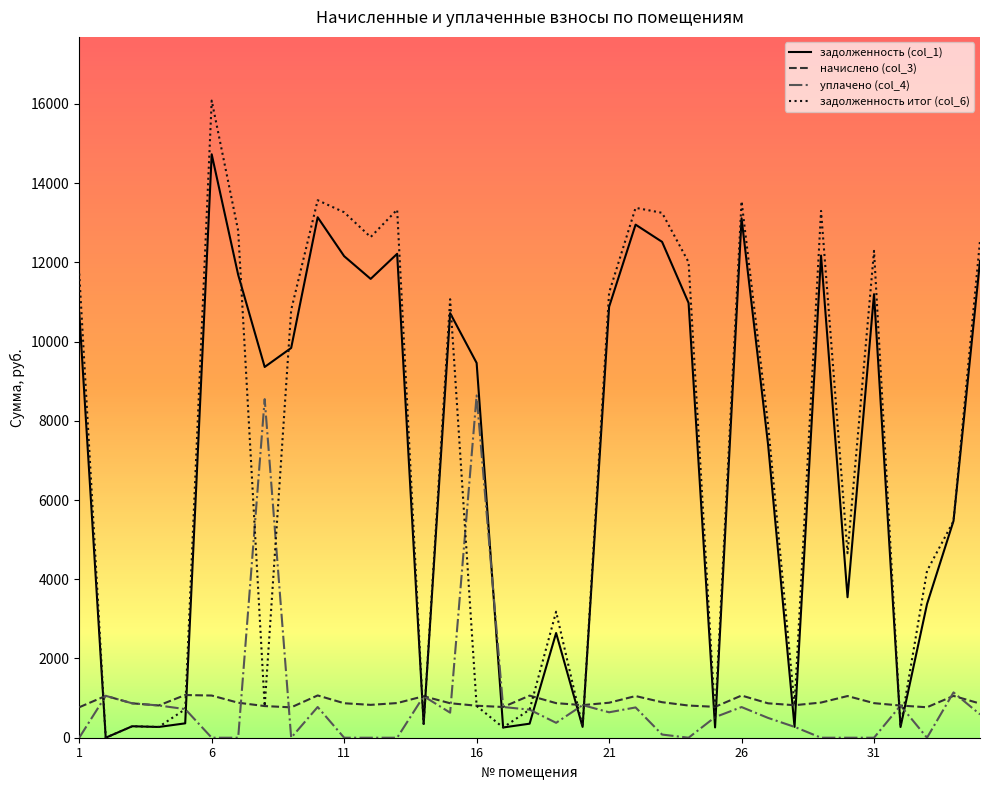

What is the greatest value displayed?

16082.5